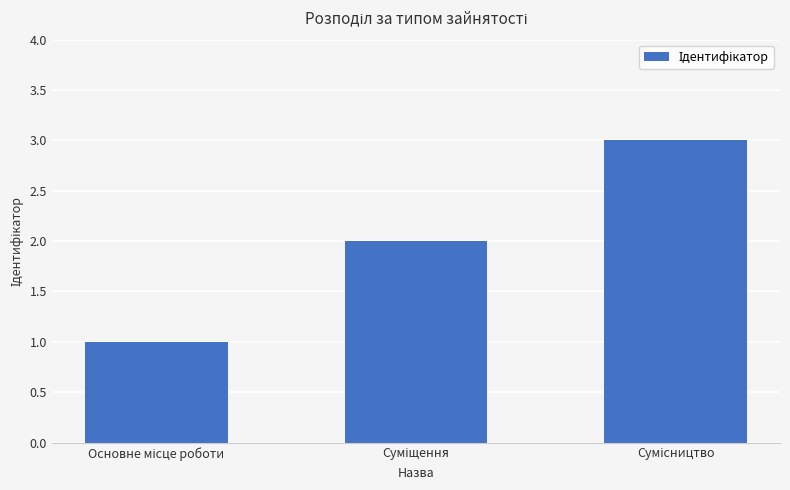

What is the maximum value shown in the chart?

3